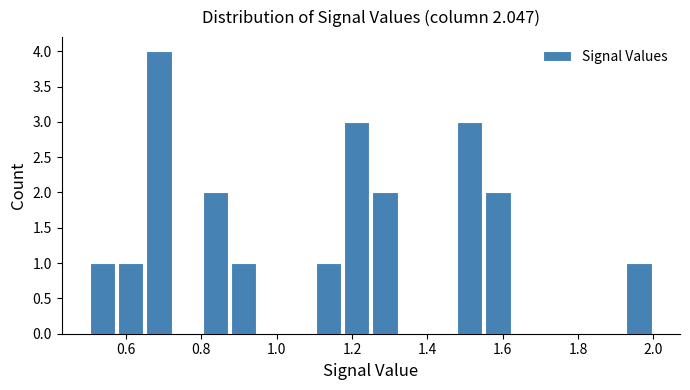

Read against the x-axis, roughly where is the centre of the tallest bar?

0.68